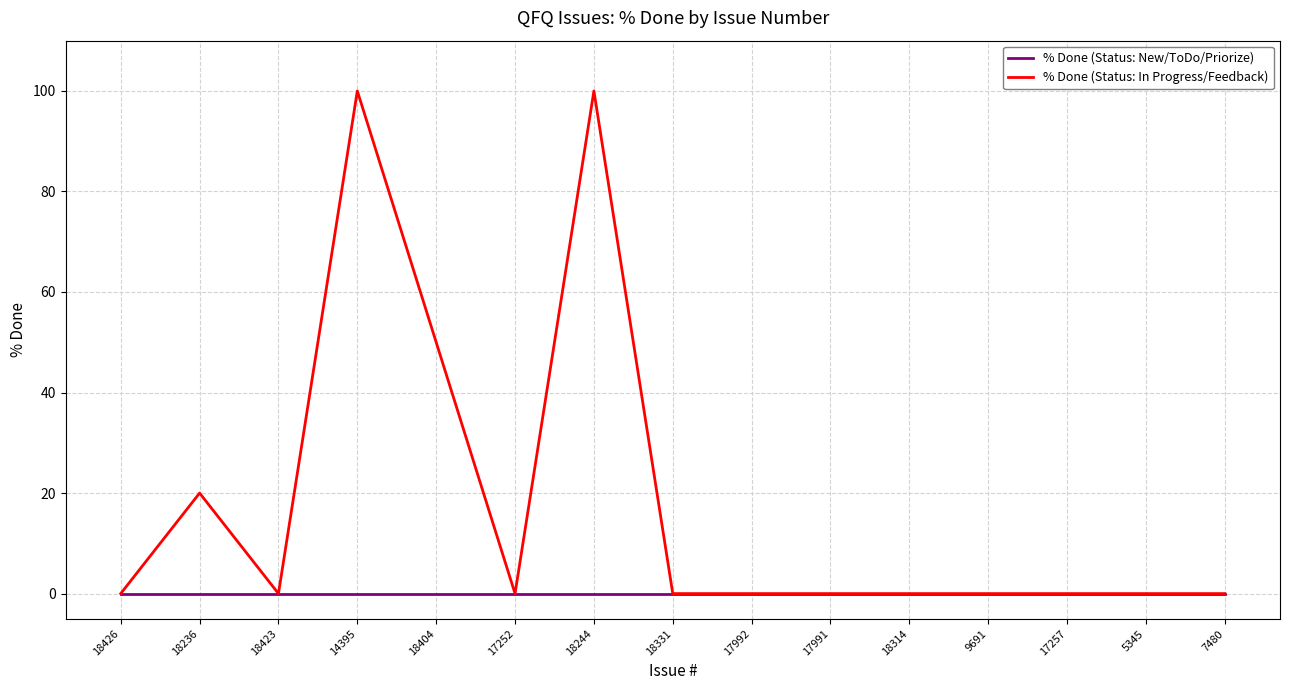

What is the difference between the second highest and minimum values in the % Done (Status: In Progress/Feedback) series?

100